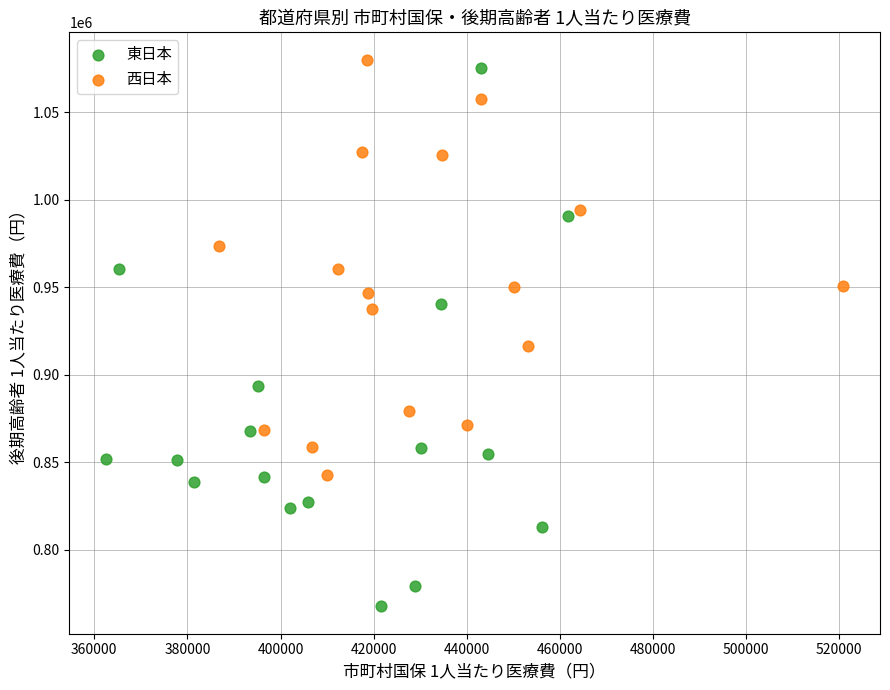

Which series has the widest spread of Y values?

東日本